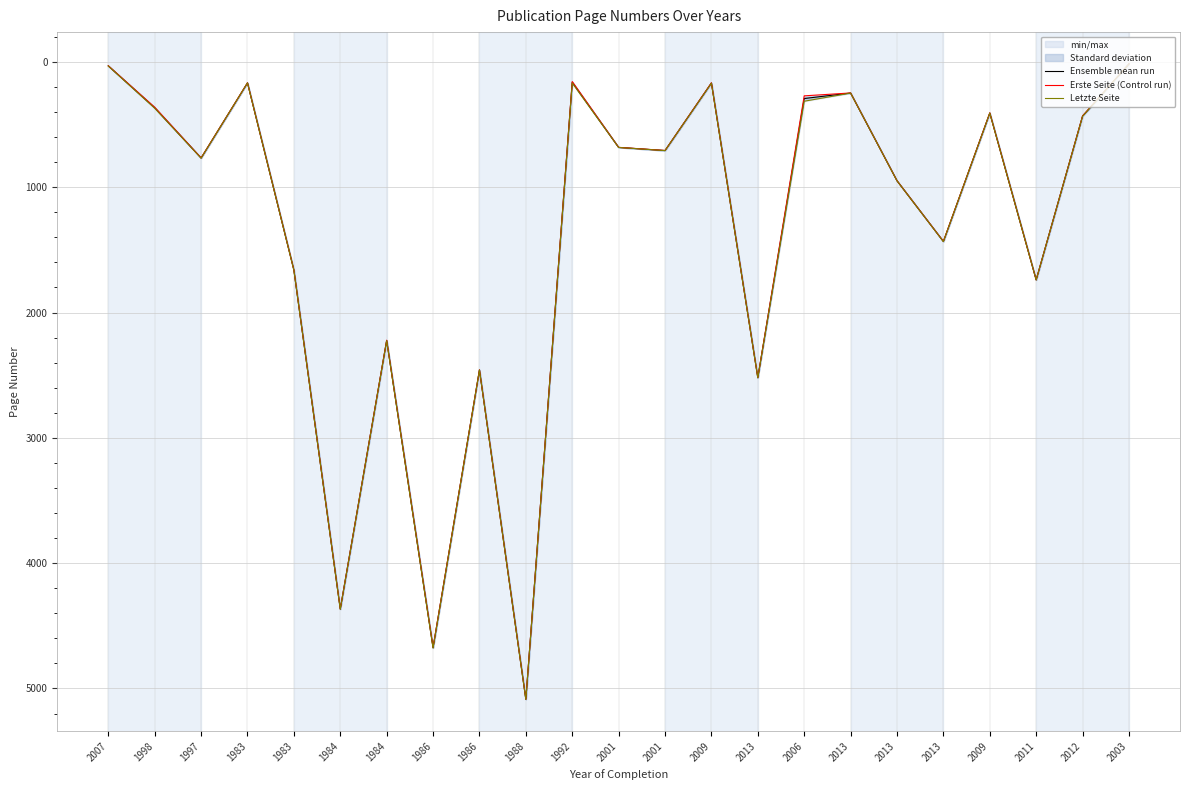

What is the label of the 20th point from the left?

2009